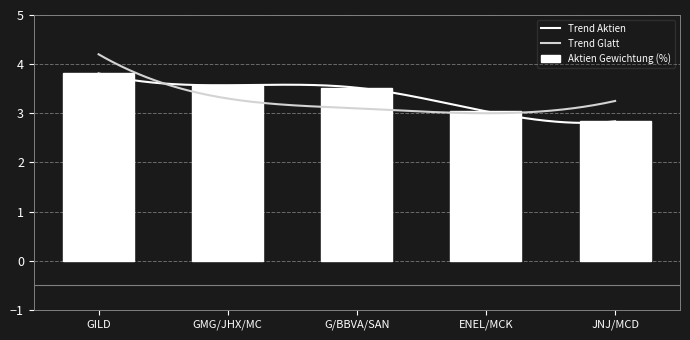

What is the approximate value of Aktien Gewichtung (%) at ENEL/MCK?

3.0